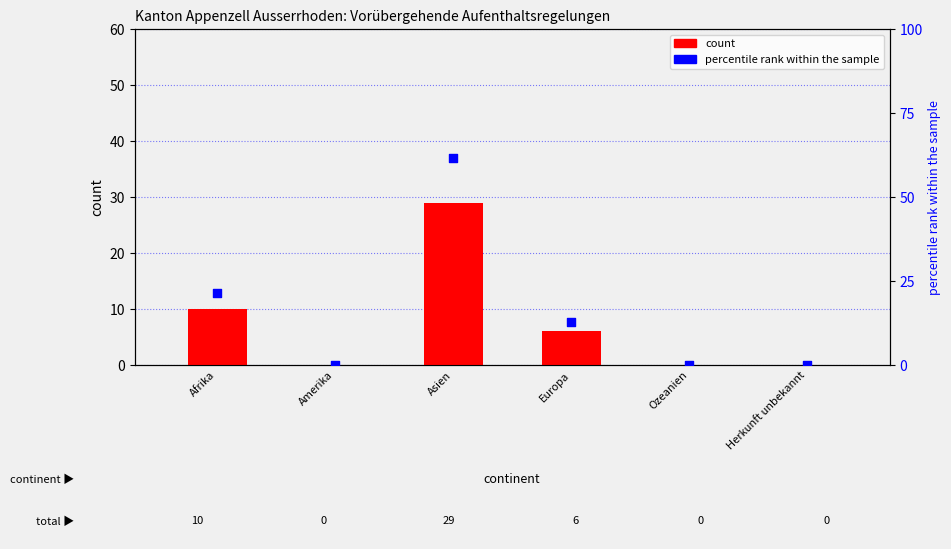

What are all the series names shown in the legend?

count, percentile rank within the sample